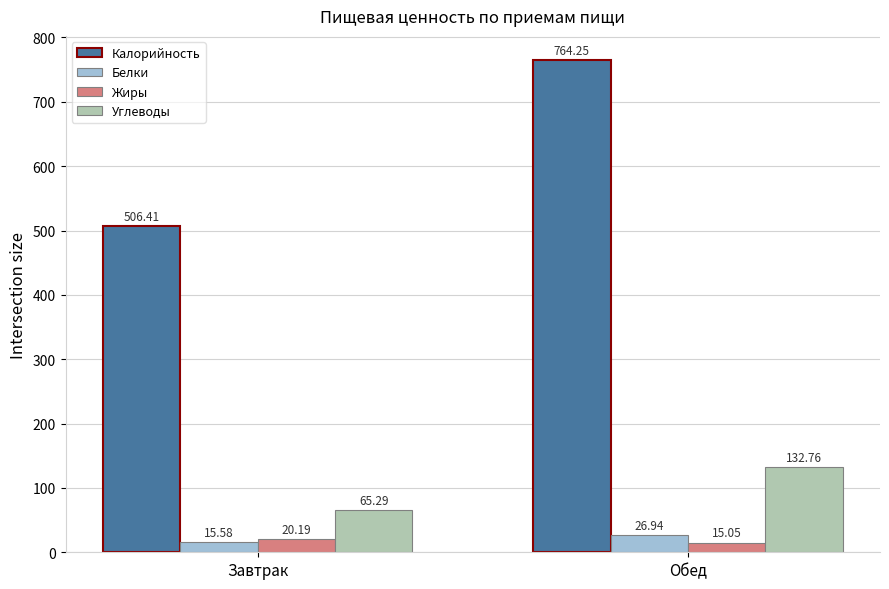

Where is Калорийность nearest to the value 635?

Завтрак